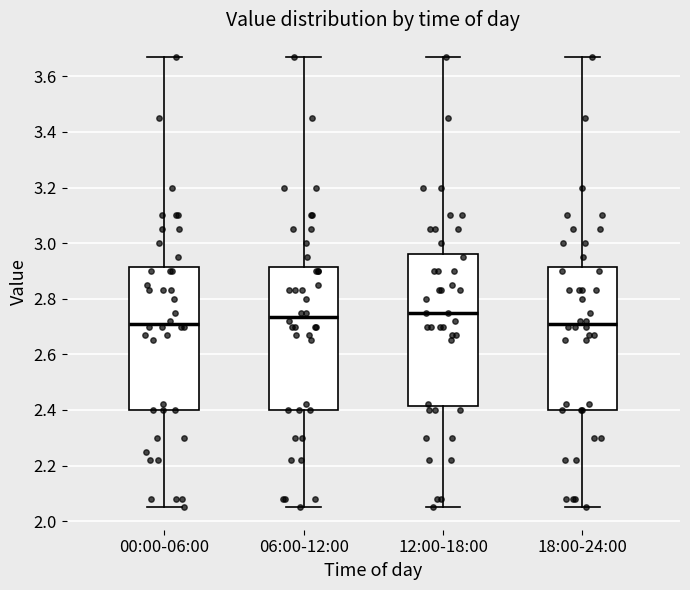

Where does the median line of the box for 00:00-06:00 sit on the y-axis? The values are not printed on the chart, so give them approximately, as read against the axis.

2.72